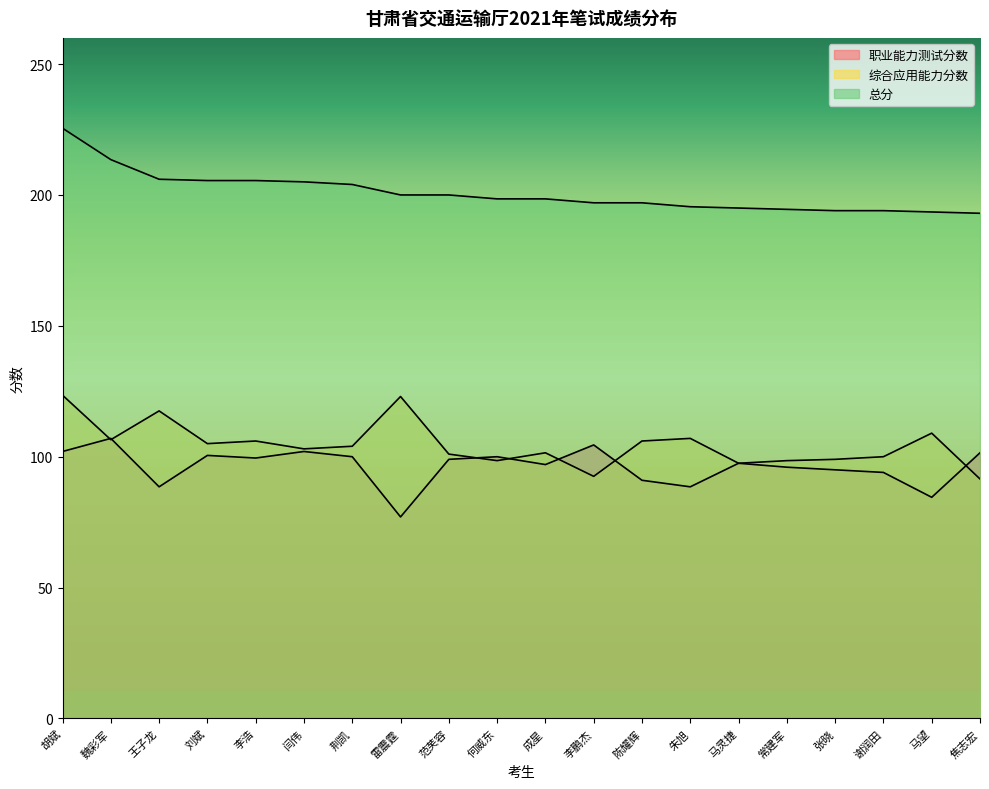

True or false: 总分 and 职业能力测试分数 intersect in this chart.

False